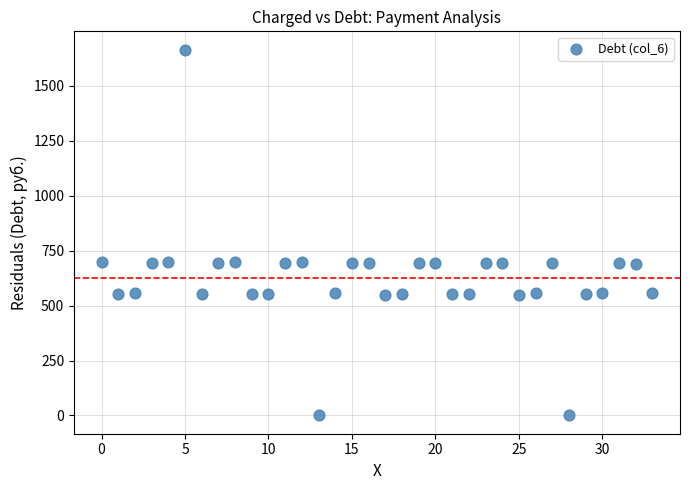

What is the range of Y values (max minus min)?

1665.2